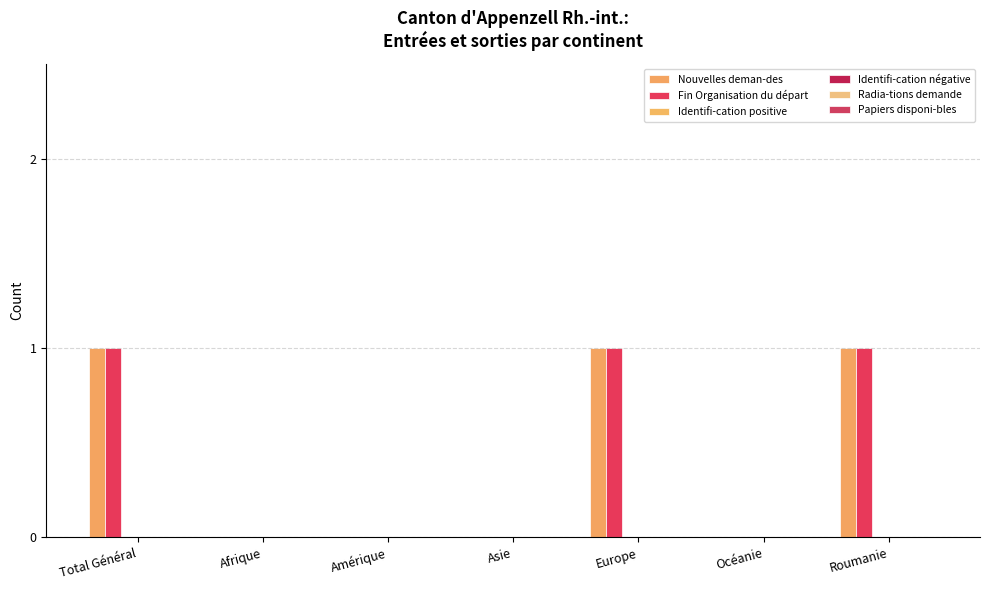

Does the chart contain stacked bars?

No